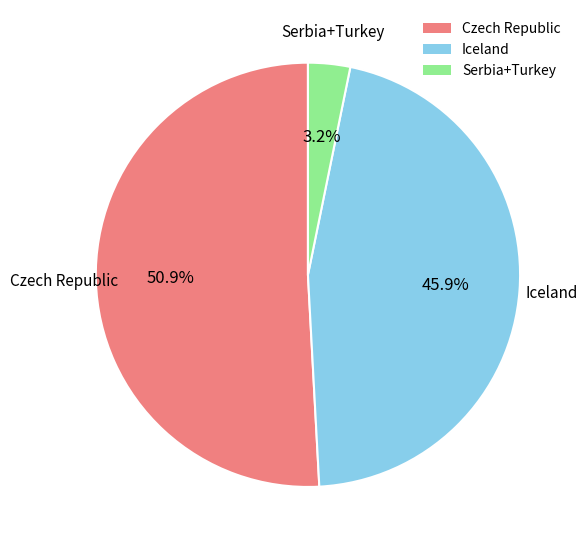

How many slices are in this pie chart?

3